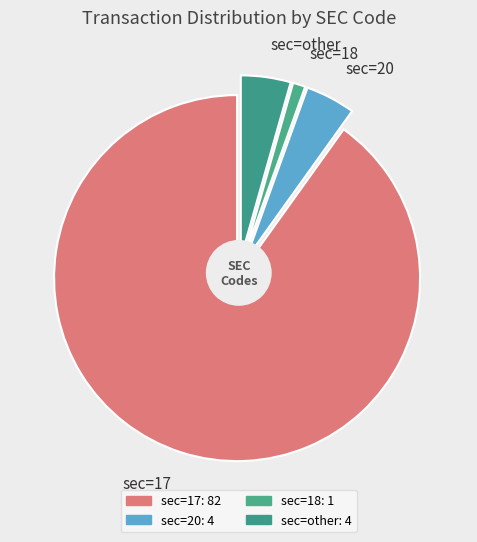

To the nearest percent, what percentage of the pie is sec=other?

4%